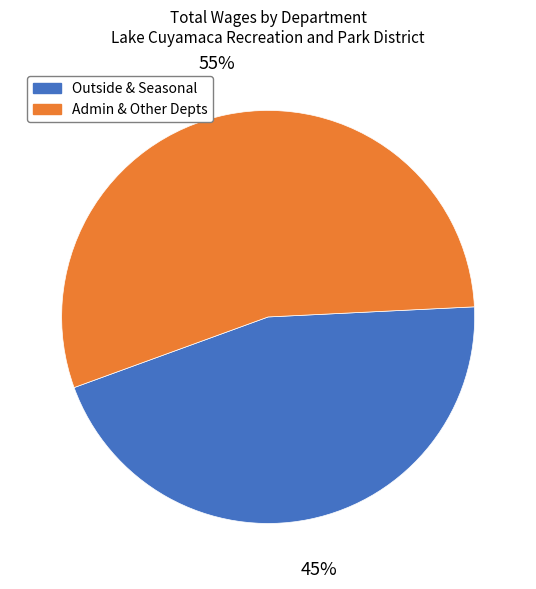

Is there a majority slice in this chart?

Yes